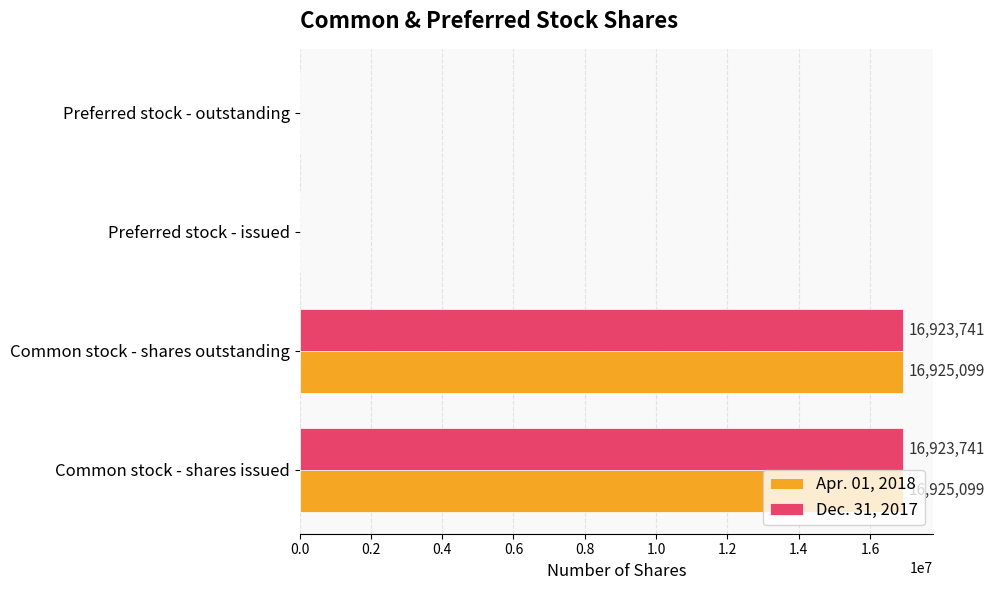

What is the sum of all Dec. 31, 2017 values?

33847482